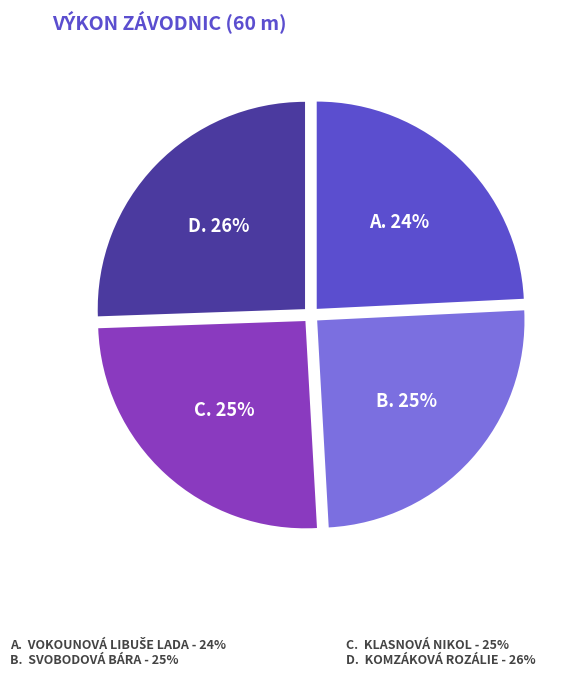

Is there any slice that represents more than half of the pie?

No